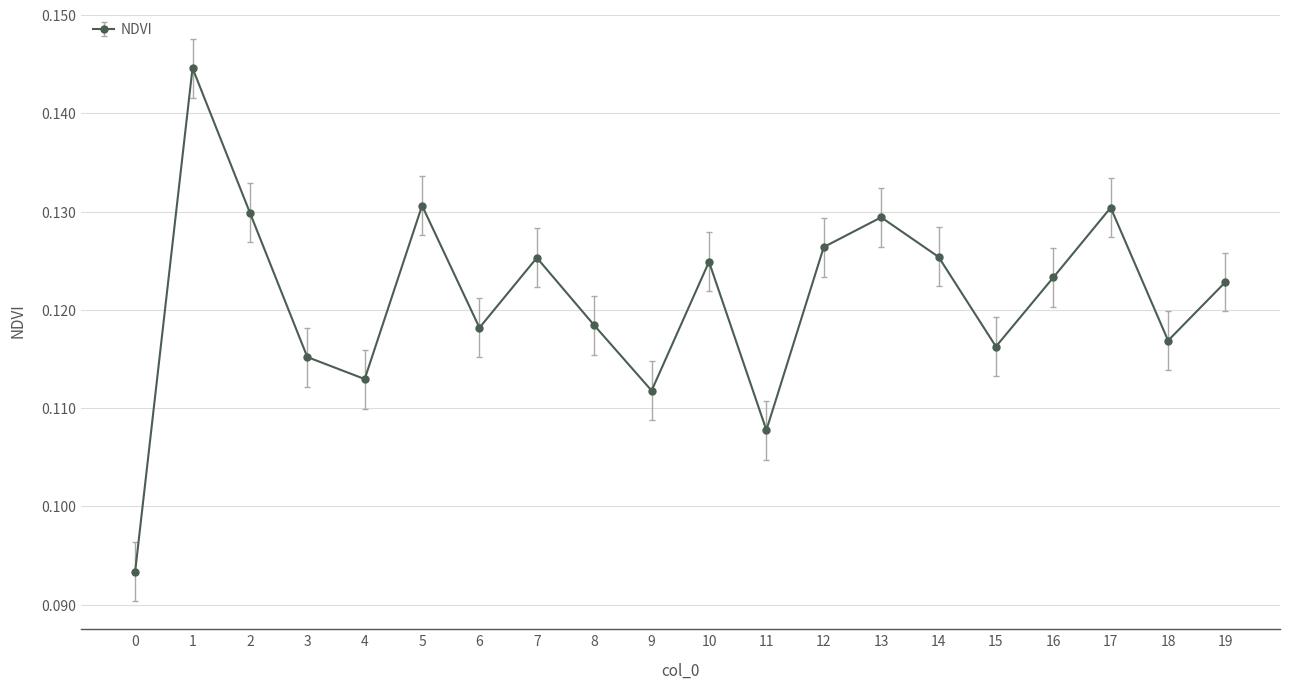

The value at 14 is 0.2. True or false?

False